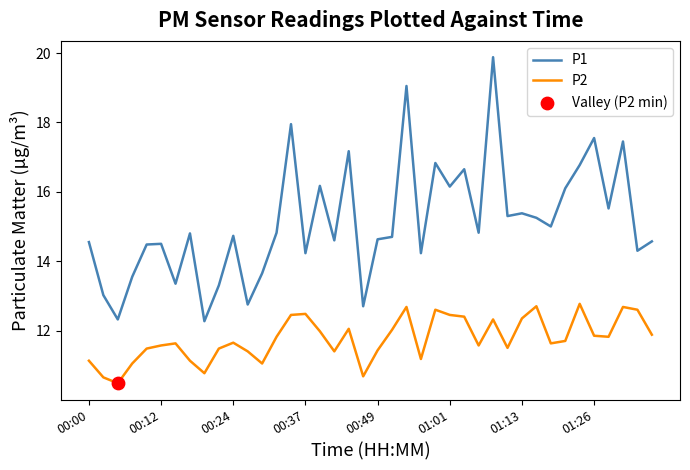

Which series has the widest spread of values?

P1